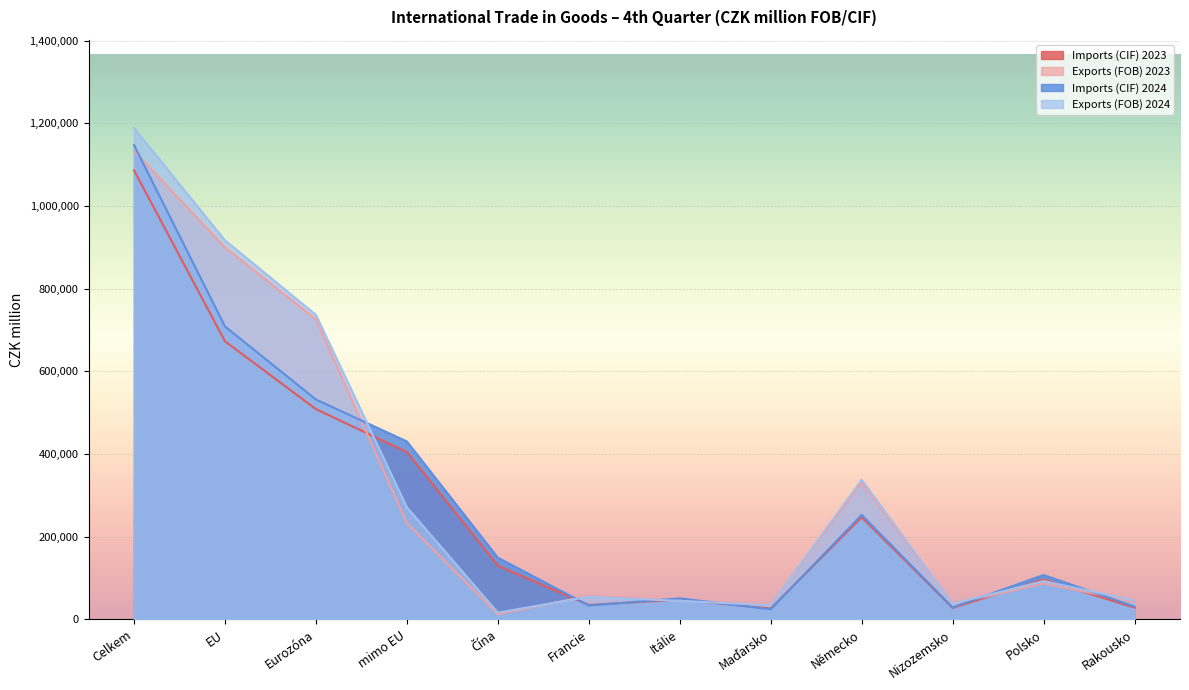

In Imports (CIF) 2023, how many points are lower than both neighbors (excluding endpoints)?

3